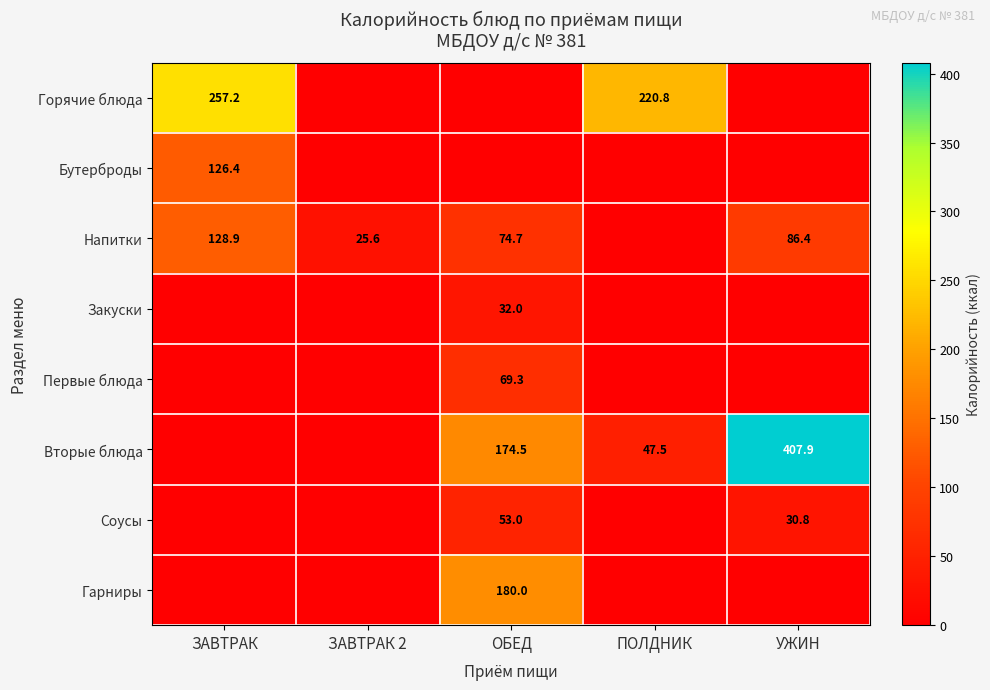

What is the greatest value displayed?

407.9